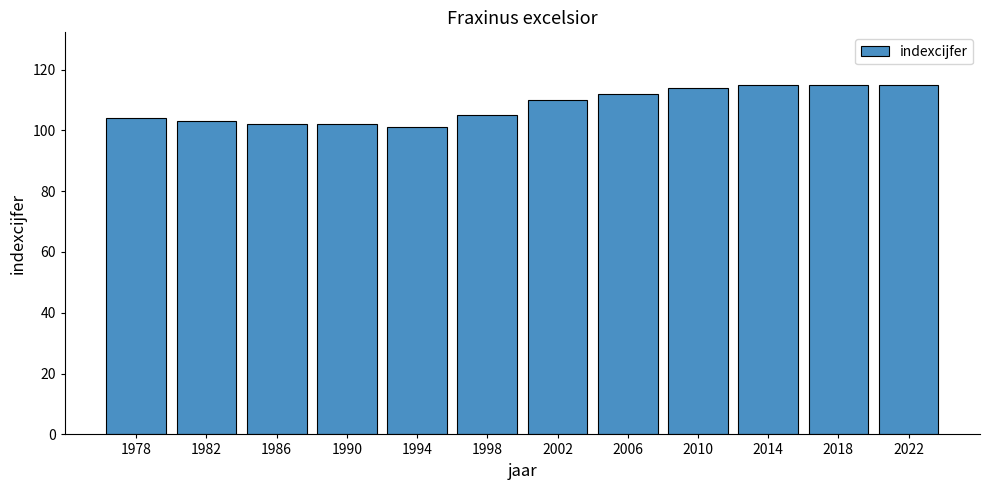

Reading left to right, extract all data points from this chart.

104	103	102	102	101	105	110	112	114	115	115	115